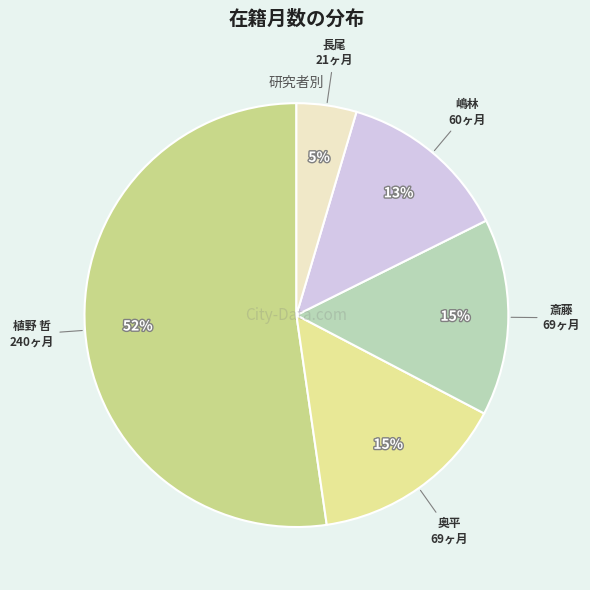

How many segments does this pie chart have?

5